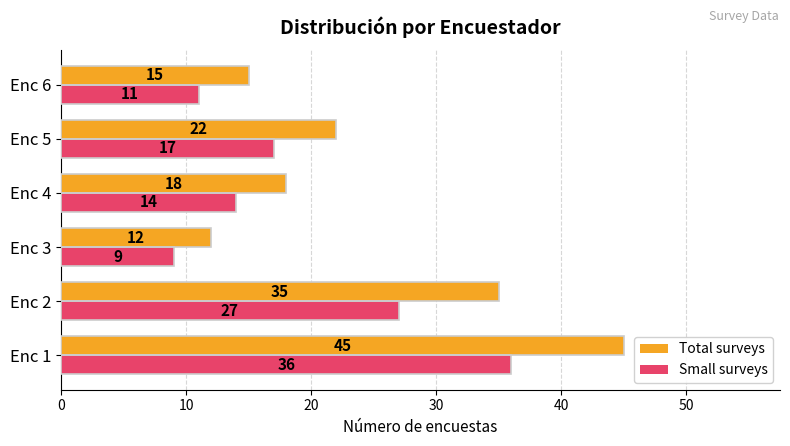

Where is Total surveys nearest to the value 28?

Enc 5